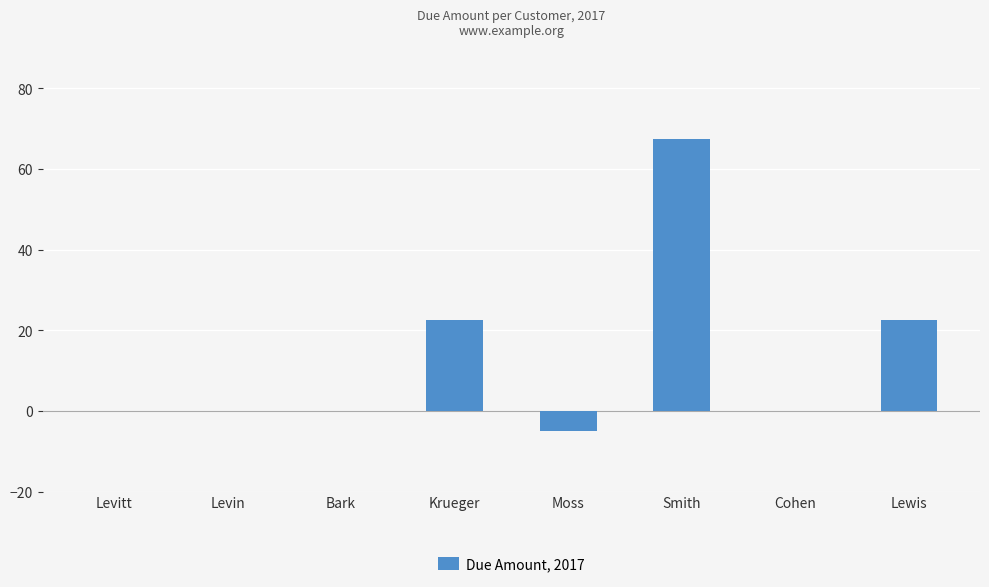

The chart shows a value of 34.7 at Krueger. True or false?

False